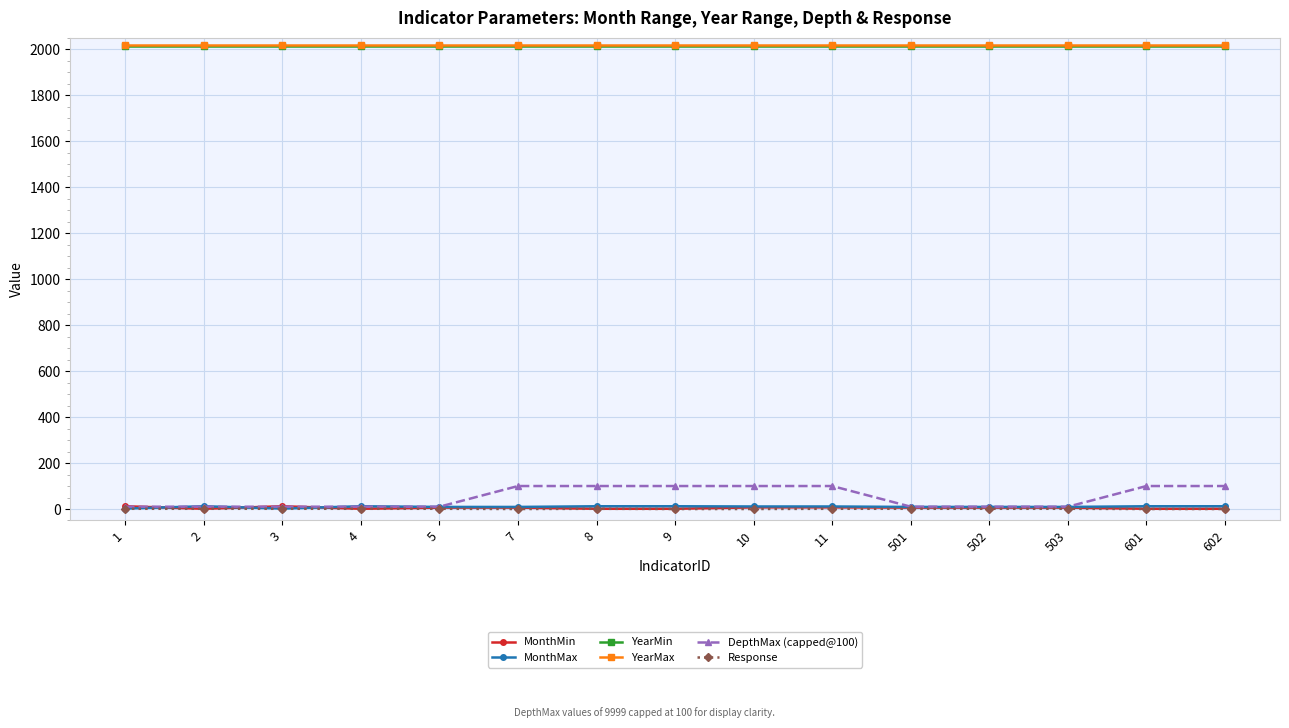

The value of YearMin at 601 is 2805. True or false?

False